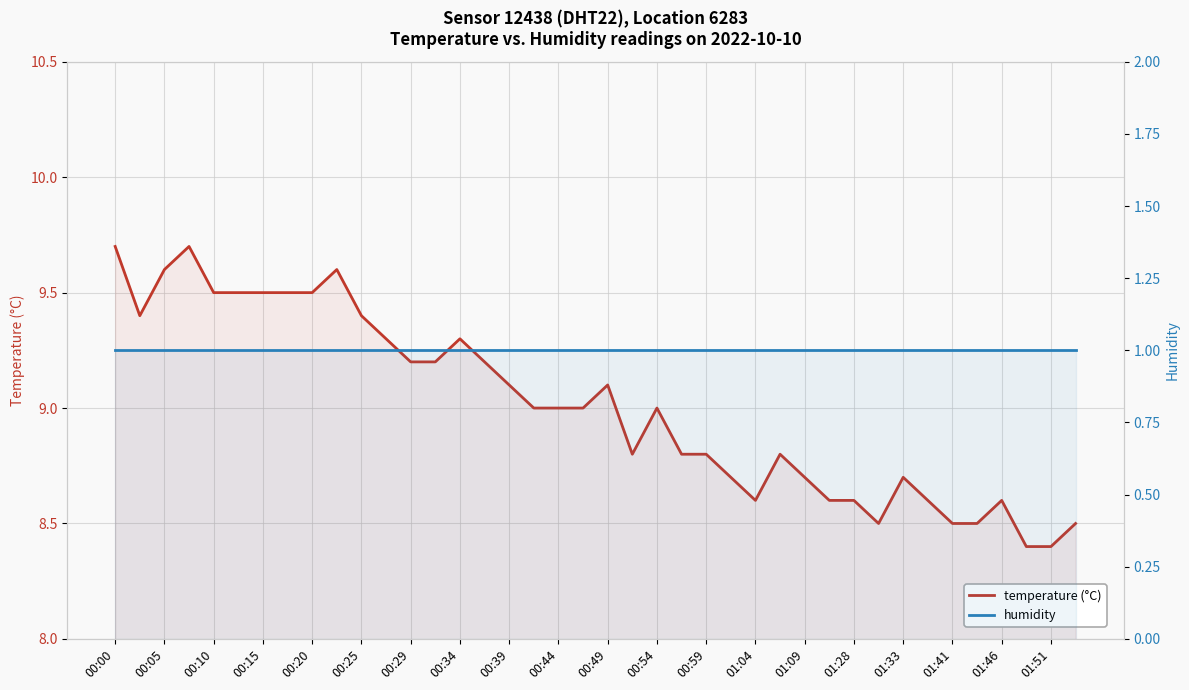

True or false: humidity and temperature (°C) cross at least once.

False